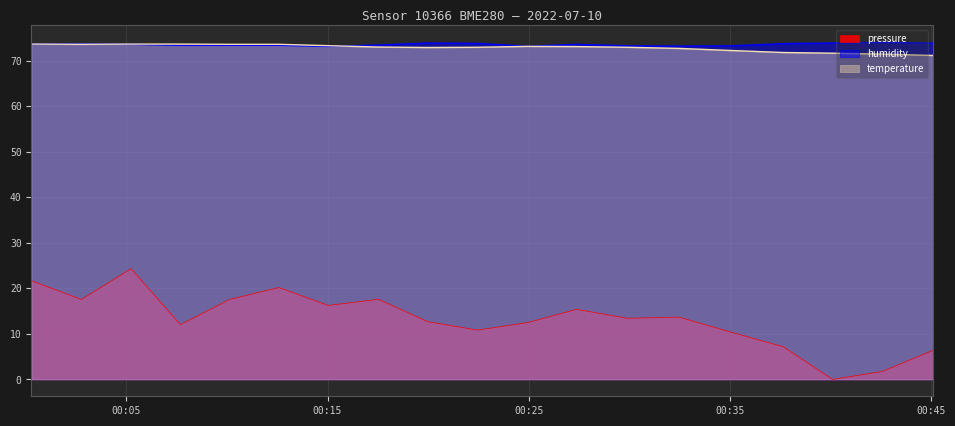

How many categories are shown in the chart?

19